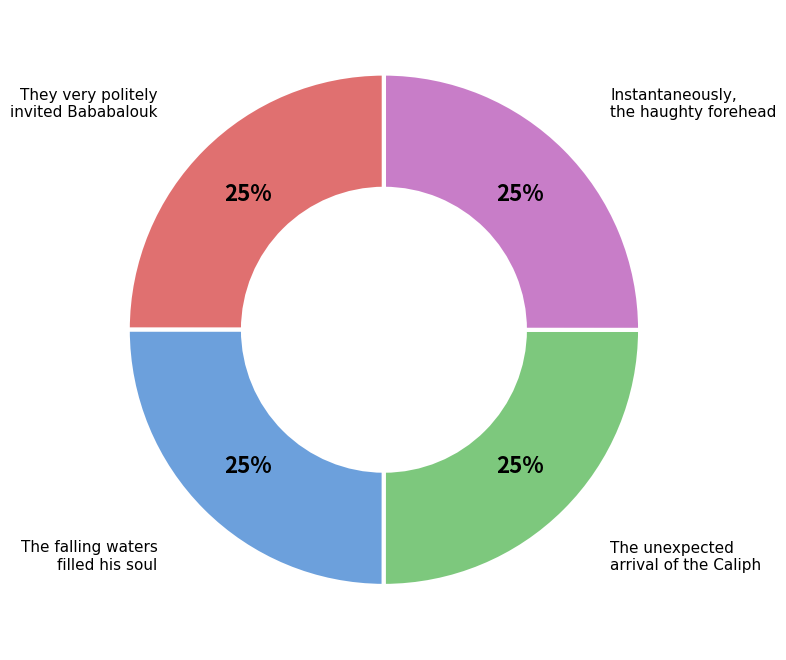

To the nearest percent, what is the average slice percentage?

25%